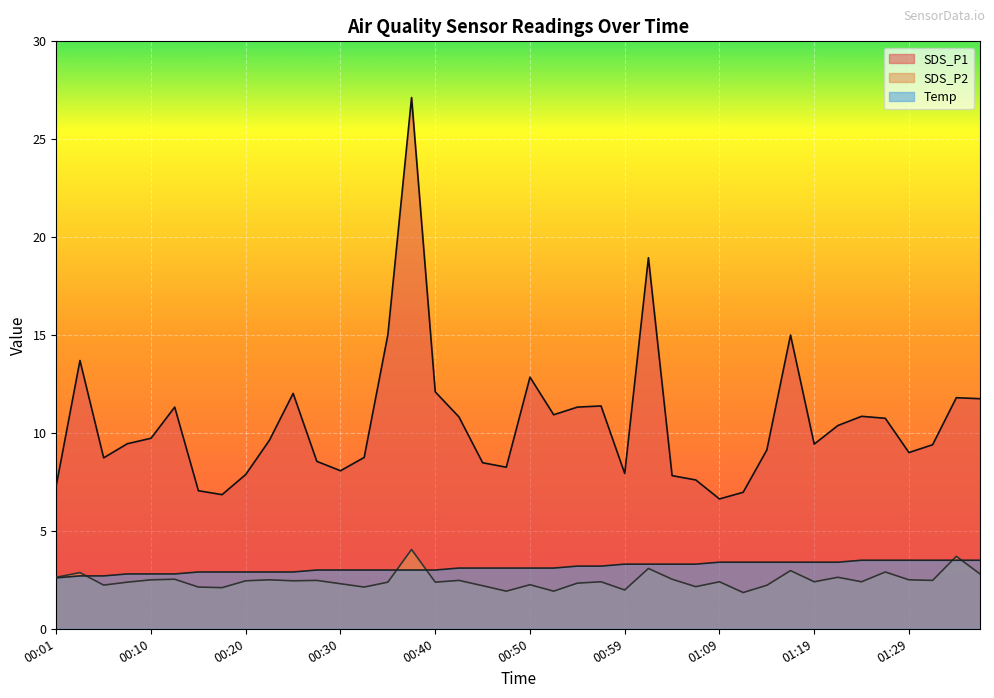

True or false: SDS_P1 and Temp cross at least once.

False